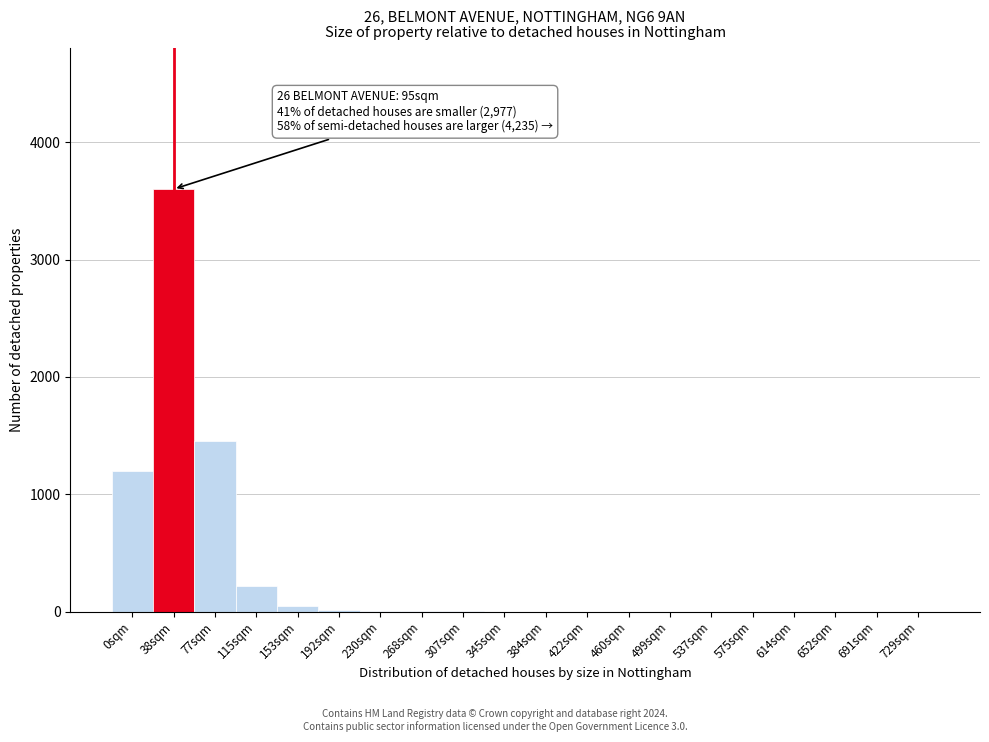

What is the sum of all values?

6543